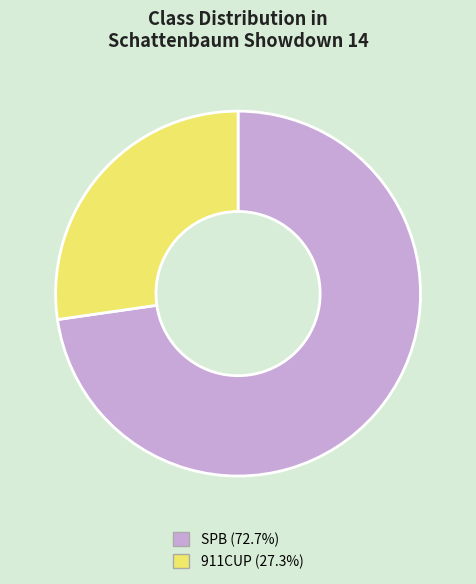

Does 911CUP (27.3%) account for over 50% of the chart?

No